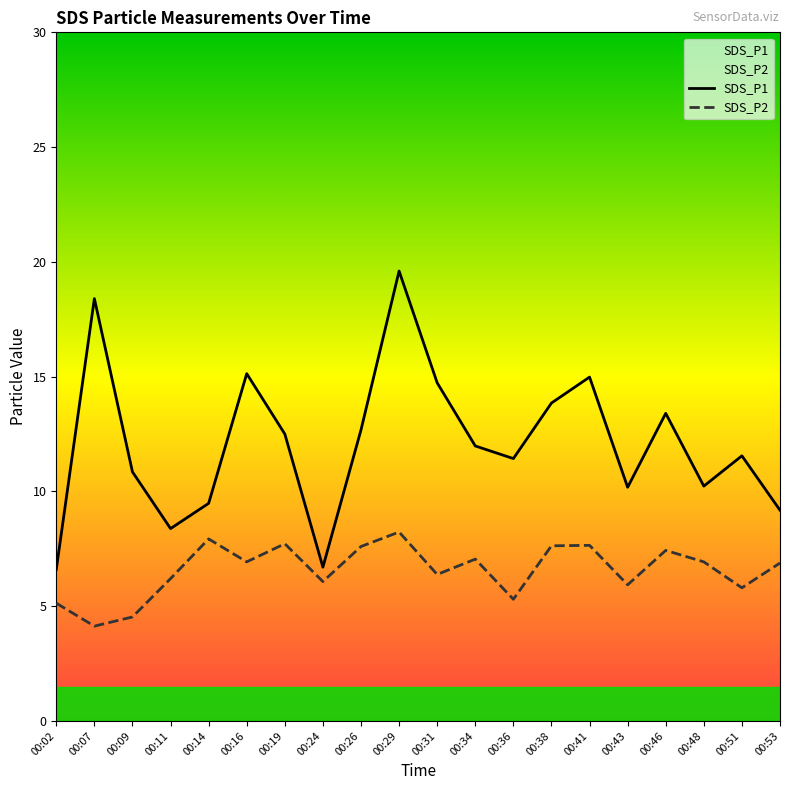

True or false: SDS_P1 has more than 2 points higher than both neighbors.

True